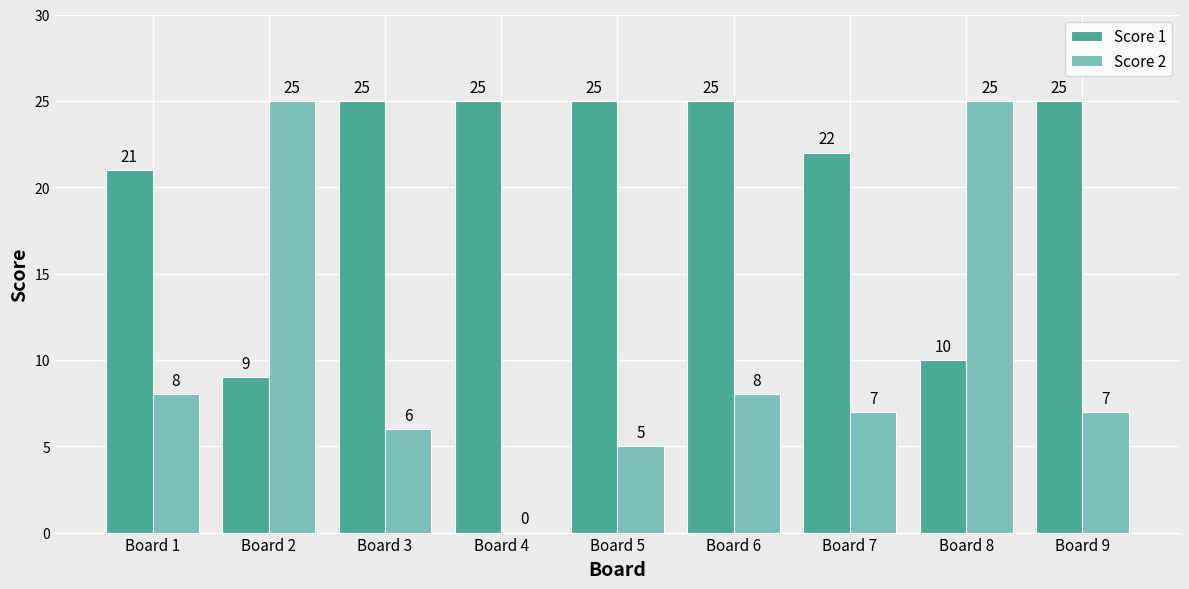

What is the sum of the Score 1 values at Board 6 and Board 1?

46